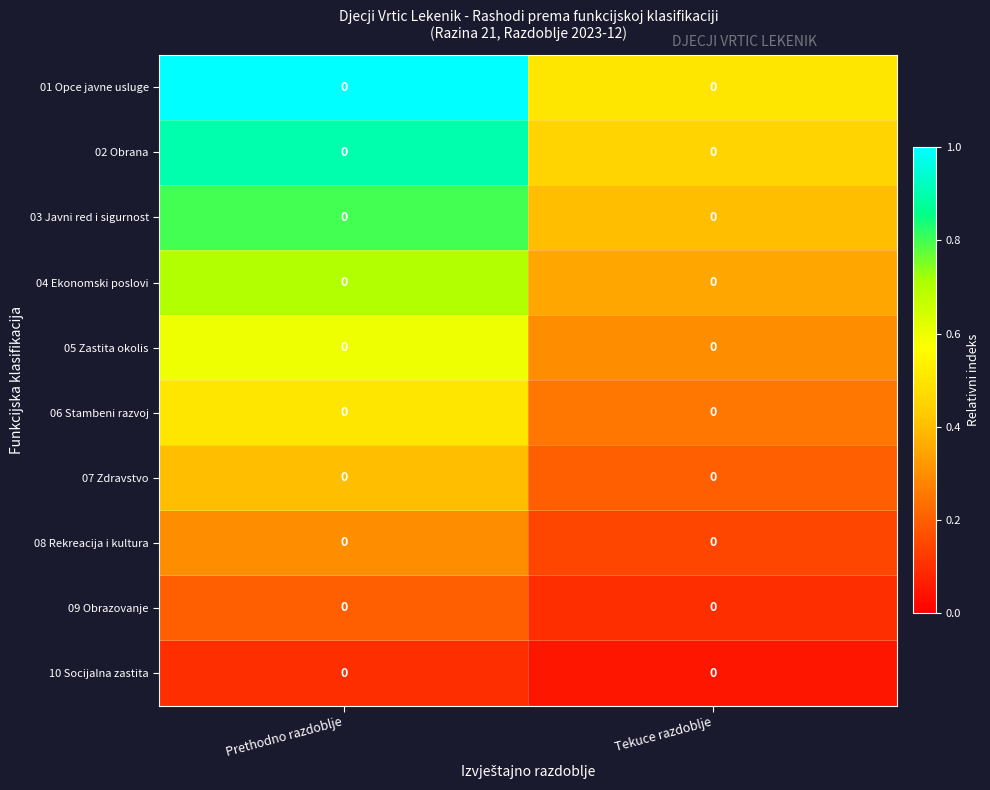

Is the value of 09 Obrazovanje at Prethodno razdoblje greater than the value of 08 Rekreacija i kultura at Tekuce razdoblje?

Yes